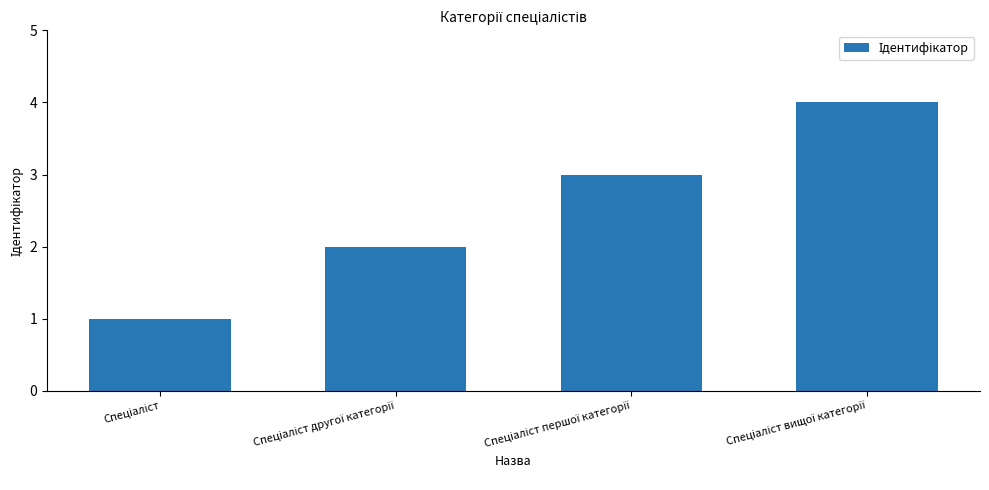

What is the value of the 4th bar from the left?

4